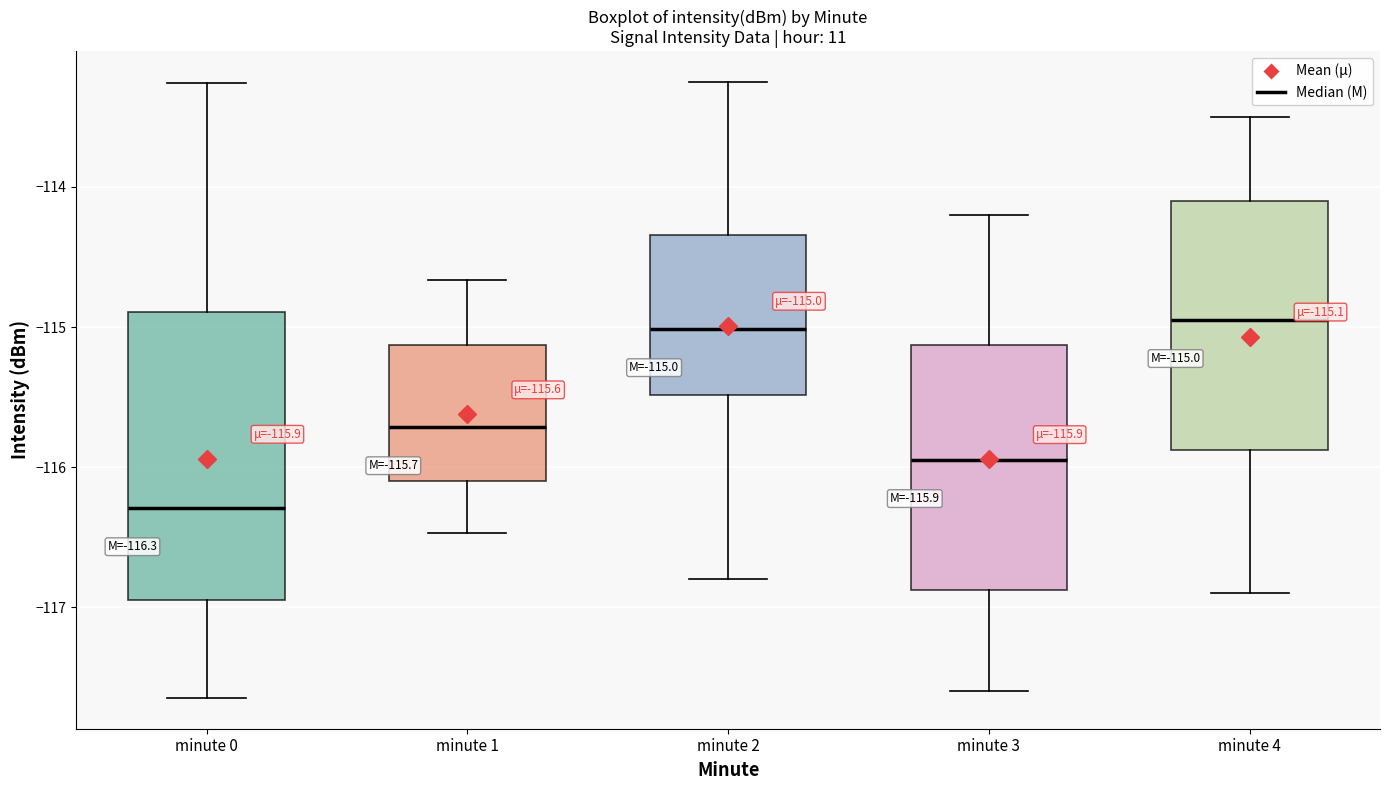

Which box's median line is the lowest?

minute 0